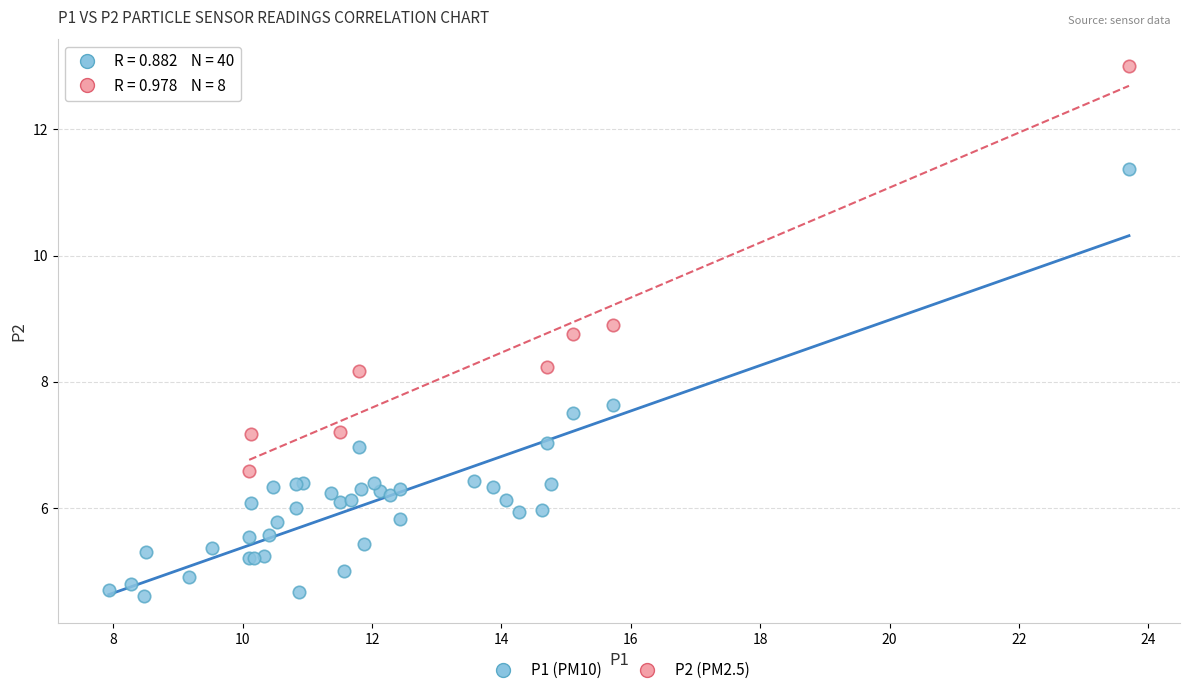

Which series contains the lowest Y value?

P1 (PM10)